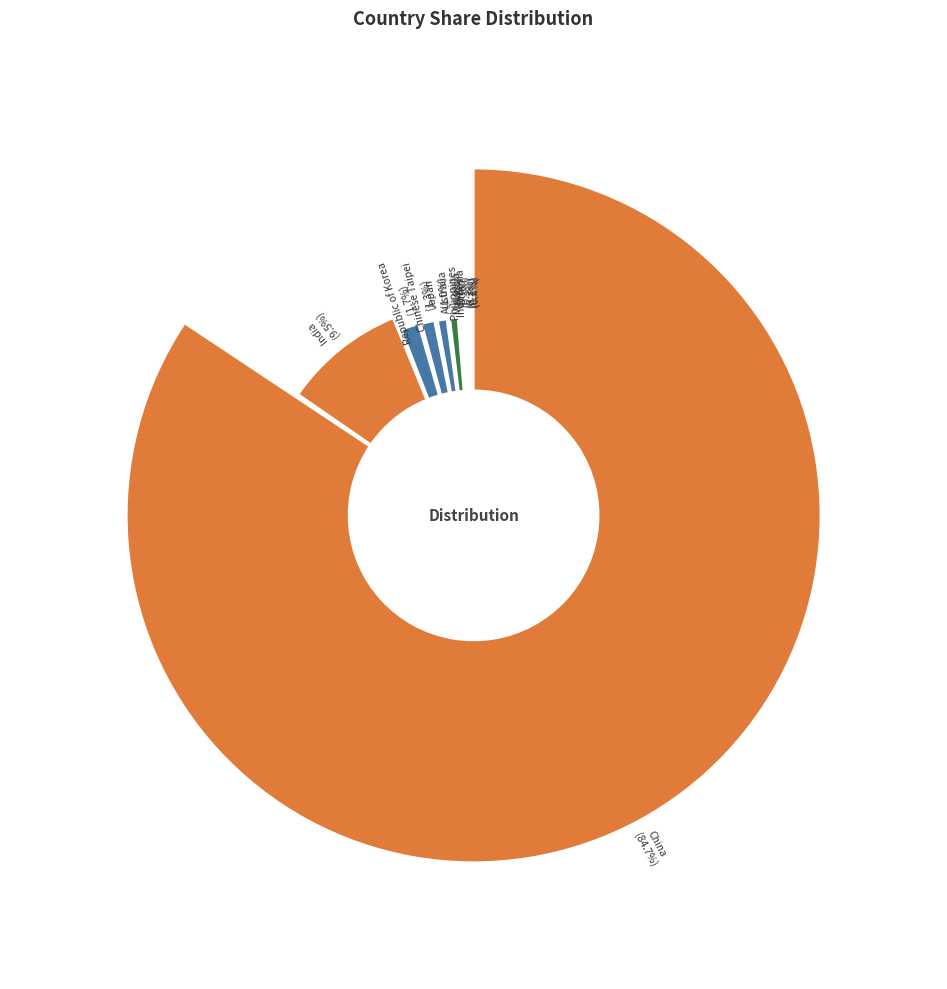

How many slices are in this pie chart?

10